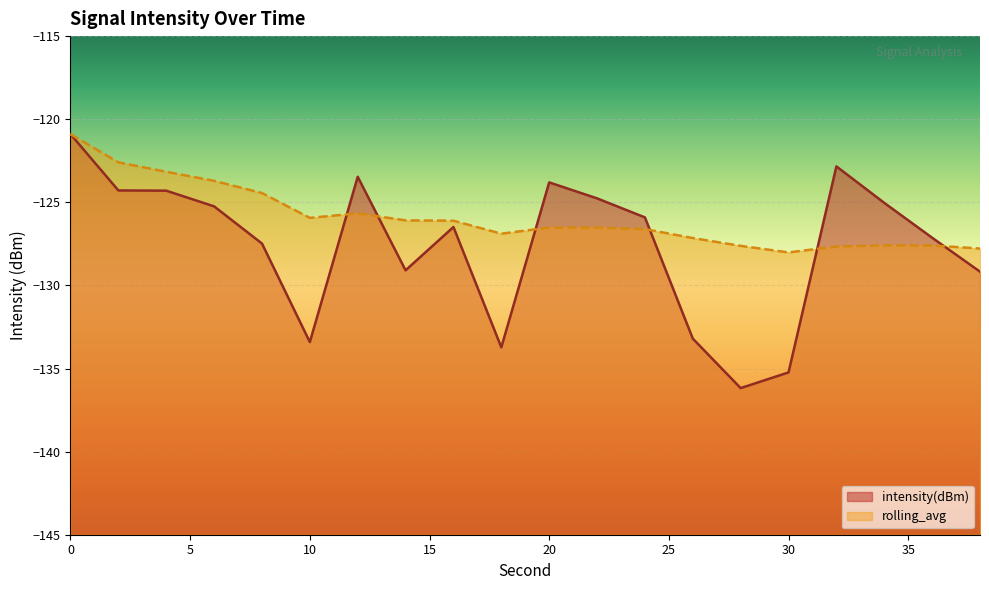

List the labels in order of rolling_avg value, smallest first.

30, 38, 32, 28, 36, 34, 26, 18, 24, 20, 22, 16, 14, 10, 12, 8, 6, 4, 2, 0